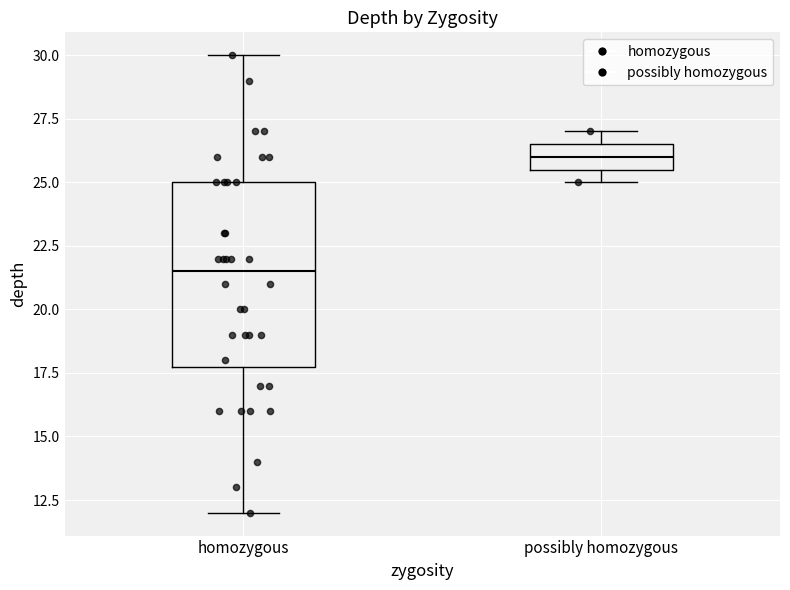

Which box has the highest median line?

possibly homozygous